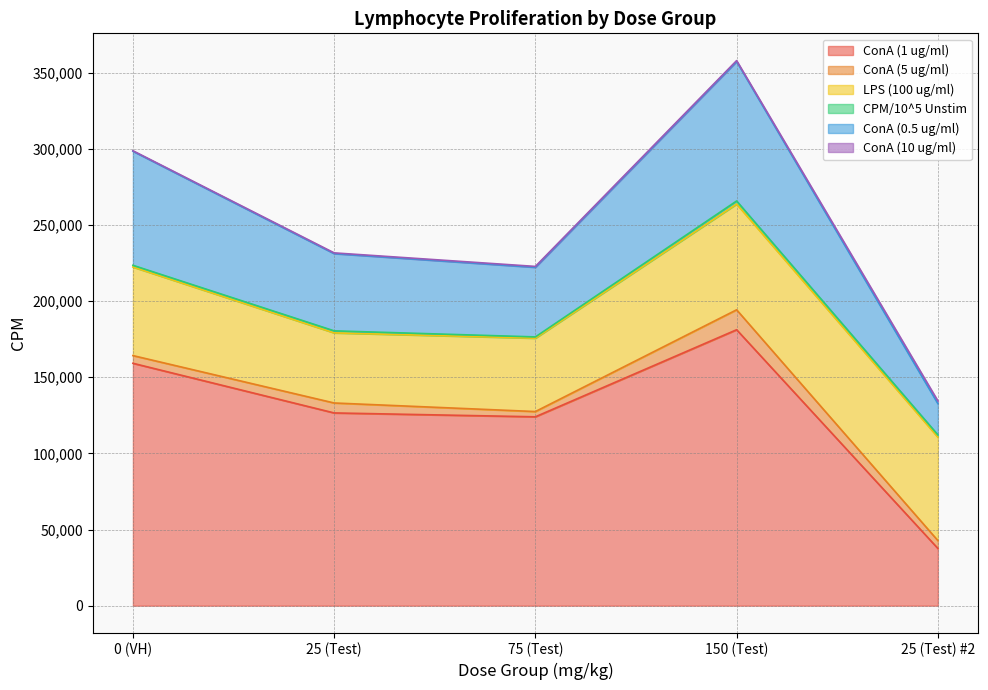

What is the total value across all series at 0 (VH)?

298676